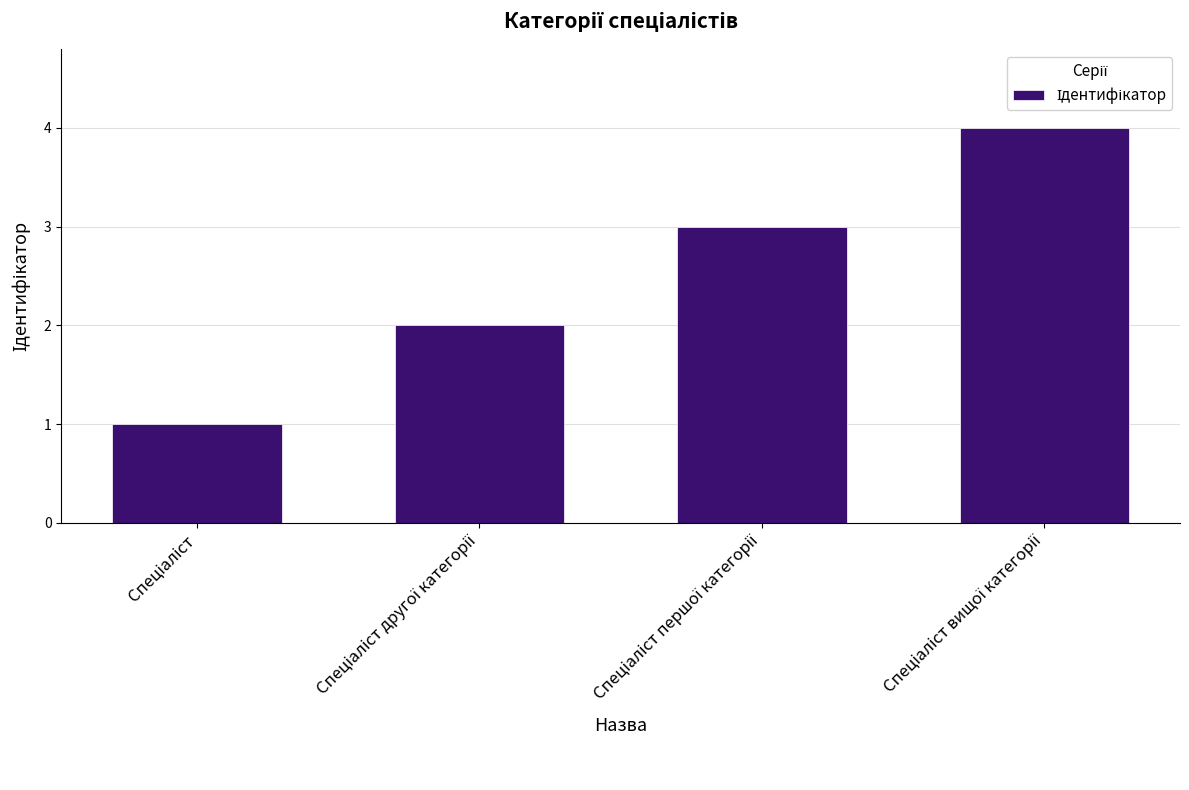

What is the value of the 4th bar from the left?

4